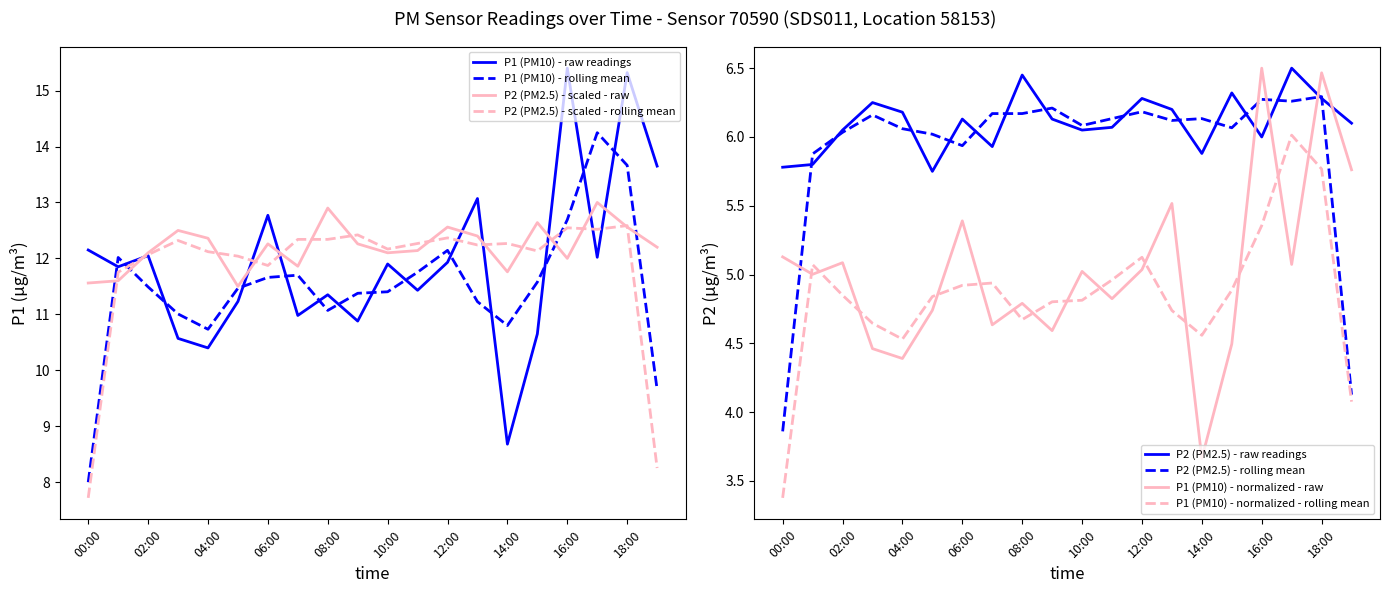

Which series has the largest total across all categories?

P2 (PM2.5)